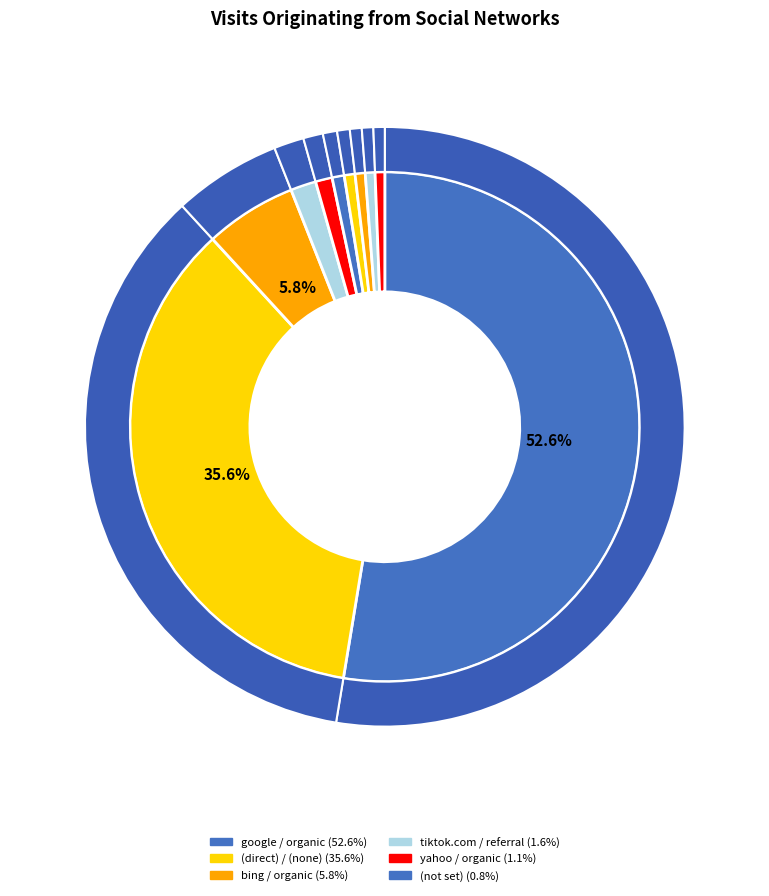

What is the ratio of the value at (direct) / (none) to the value at yahoo / organic?

33.5